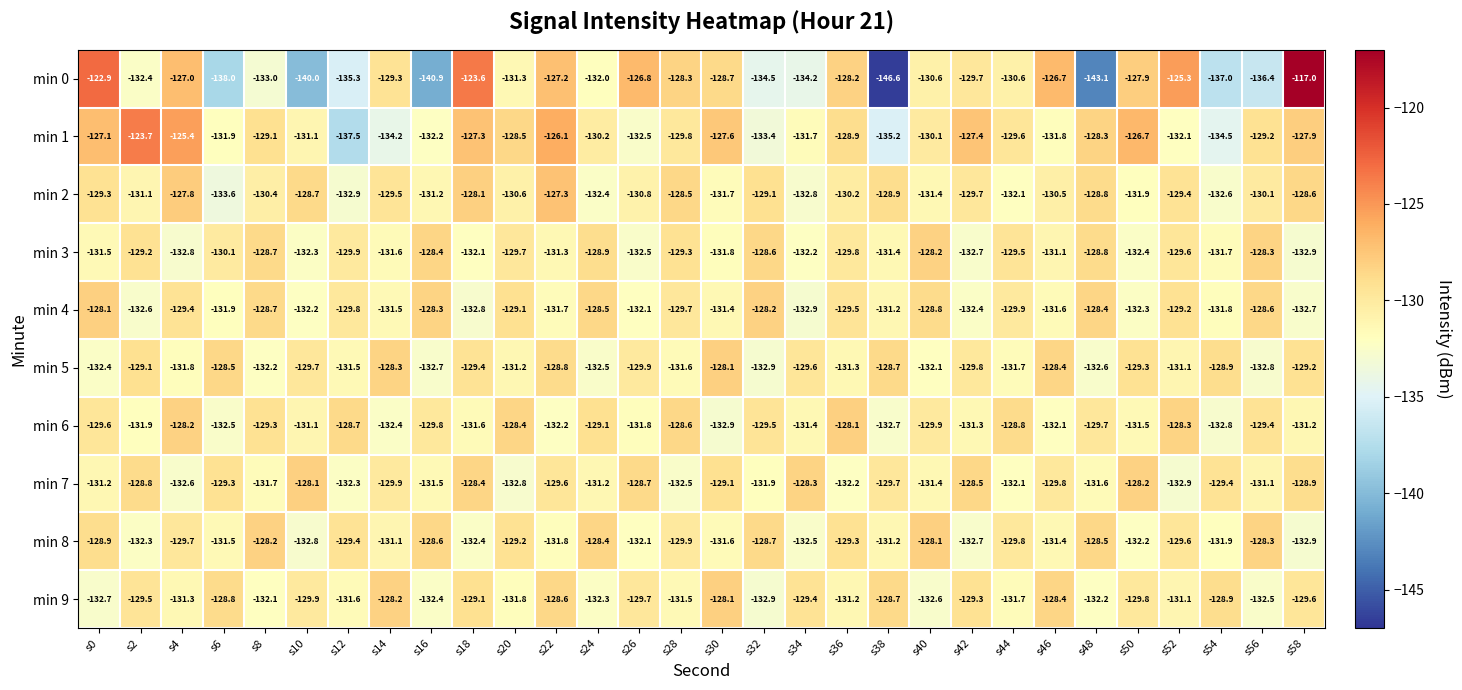

Is it true that min 4 equals -55.1 at s44?

False